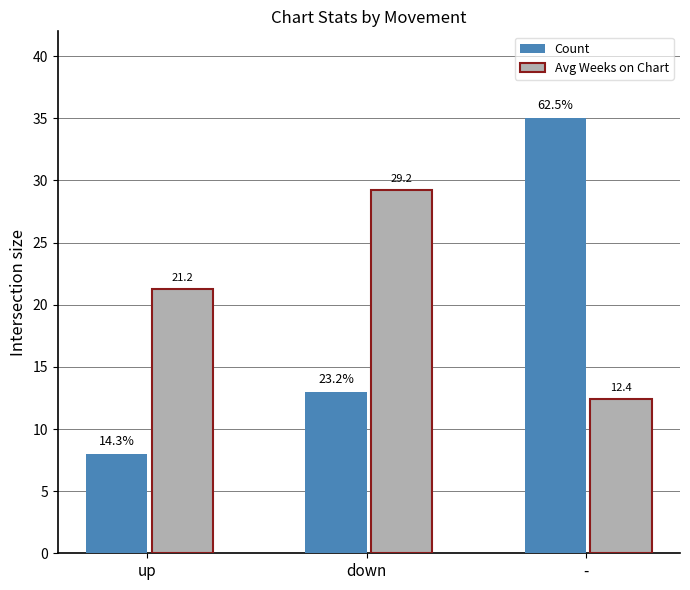

What is the label of the 3rd bar from the right?

up